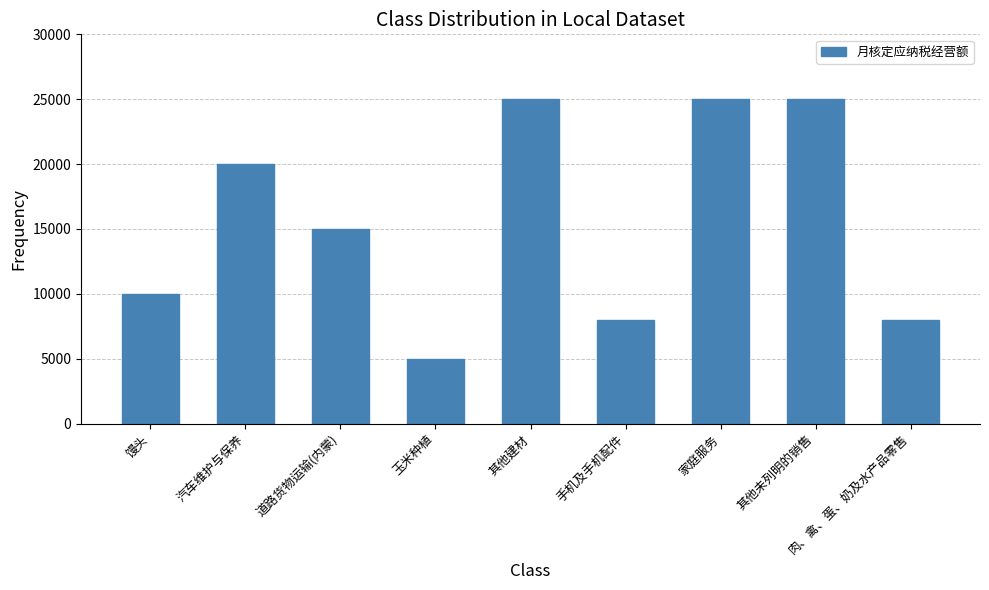

The value at 其他建材 is 43575. True or false?

False